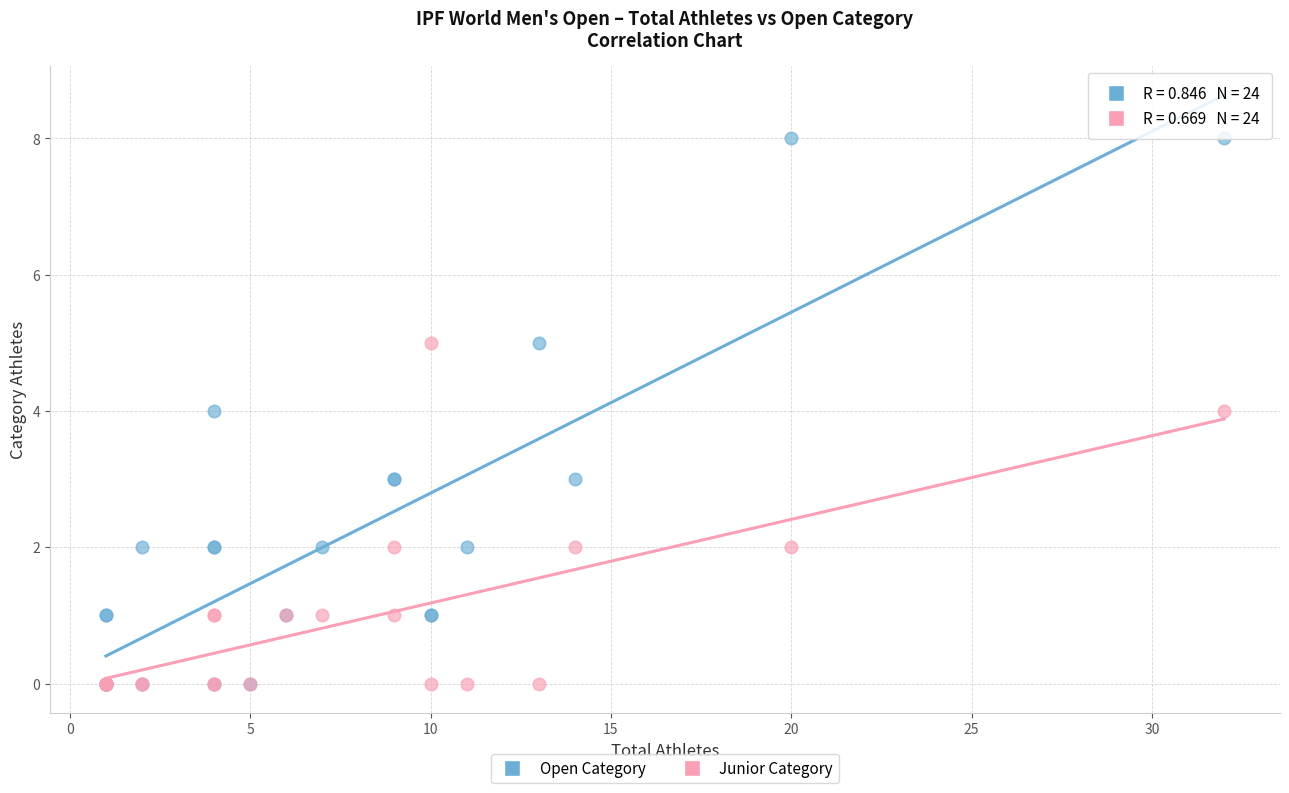

What are all the series names shown in the legend?

Open Category, Junior Category